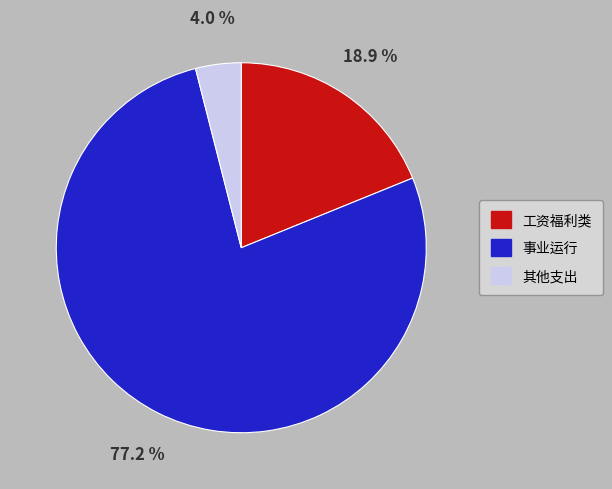

Is there a majority slice in this chart?

Yes